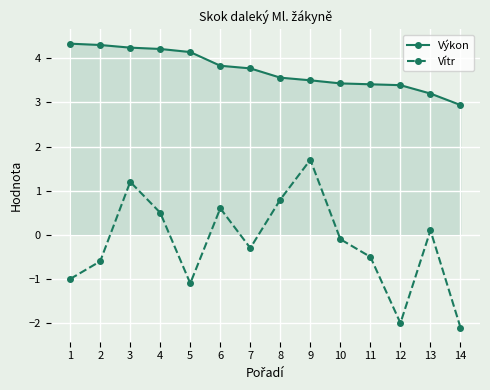

What are all the series names shown in the legend?

Výkon, Vítr